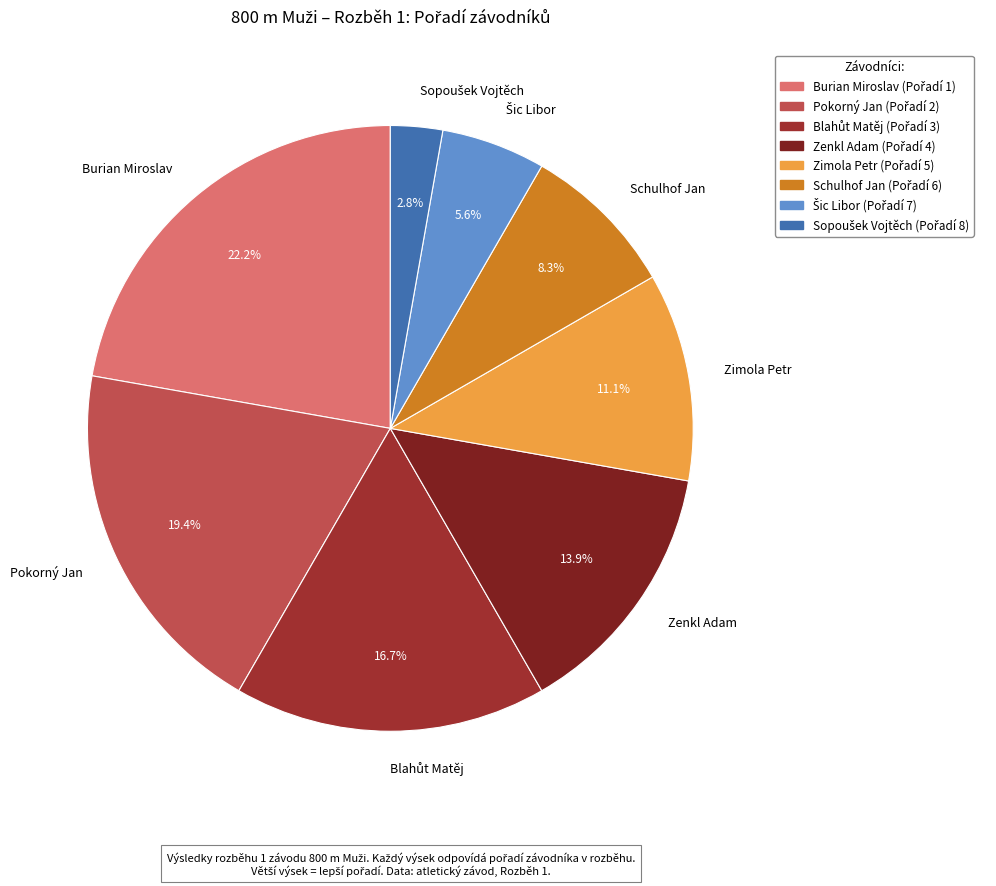

To the nearest percent, what is the average slice percentage?

12%